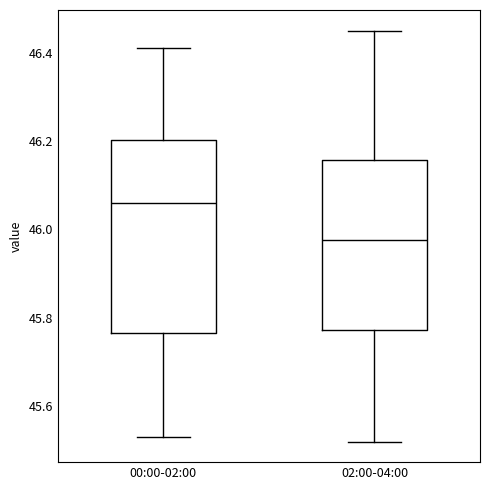

Which box's median line is the lowest?

02:00-04:00